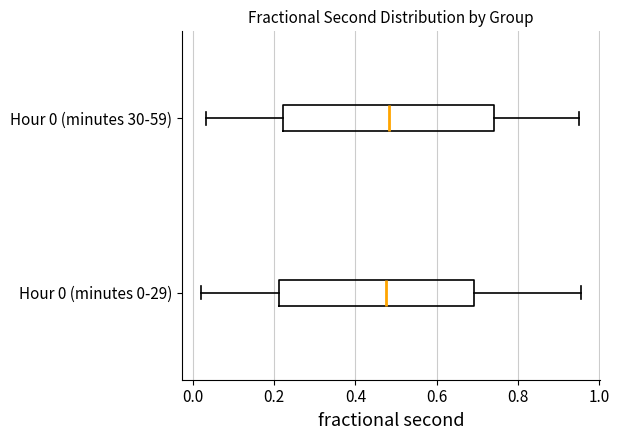

Which box is the widest, from its left edge to its right edge?

Hour 0 (minutes 30-59)